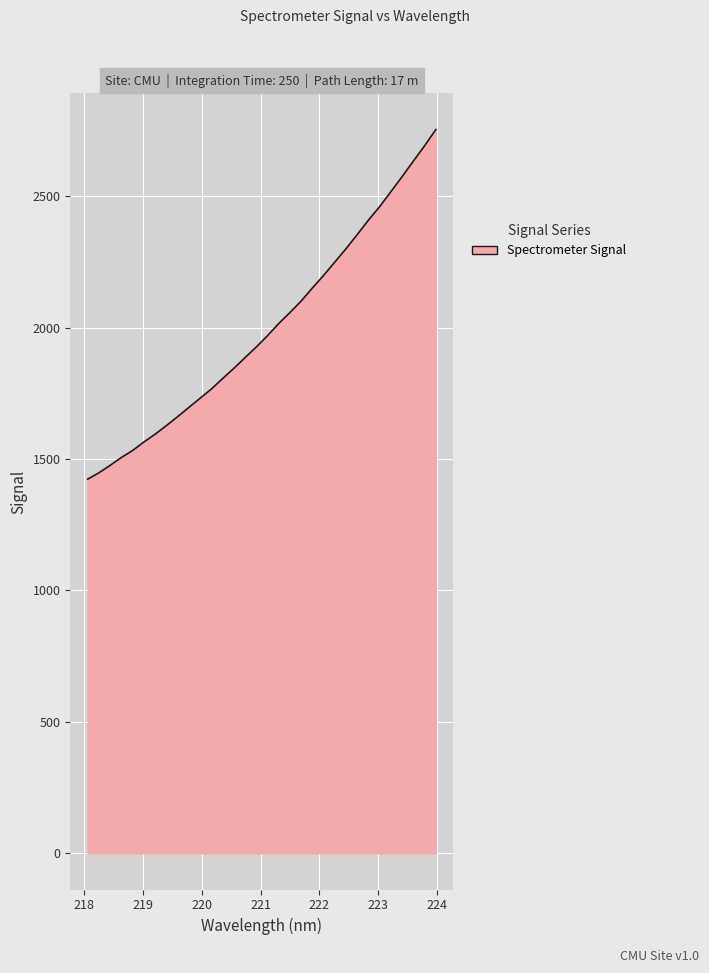

What is the minimum value shown in the chart?

1423.3